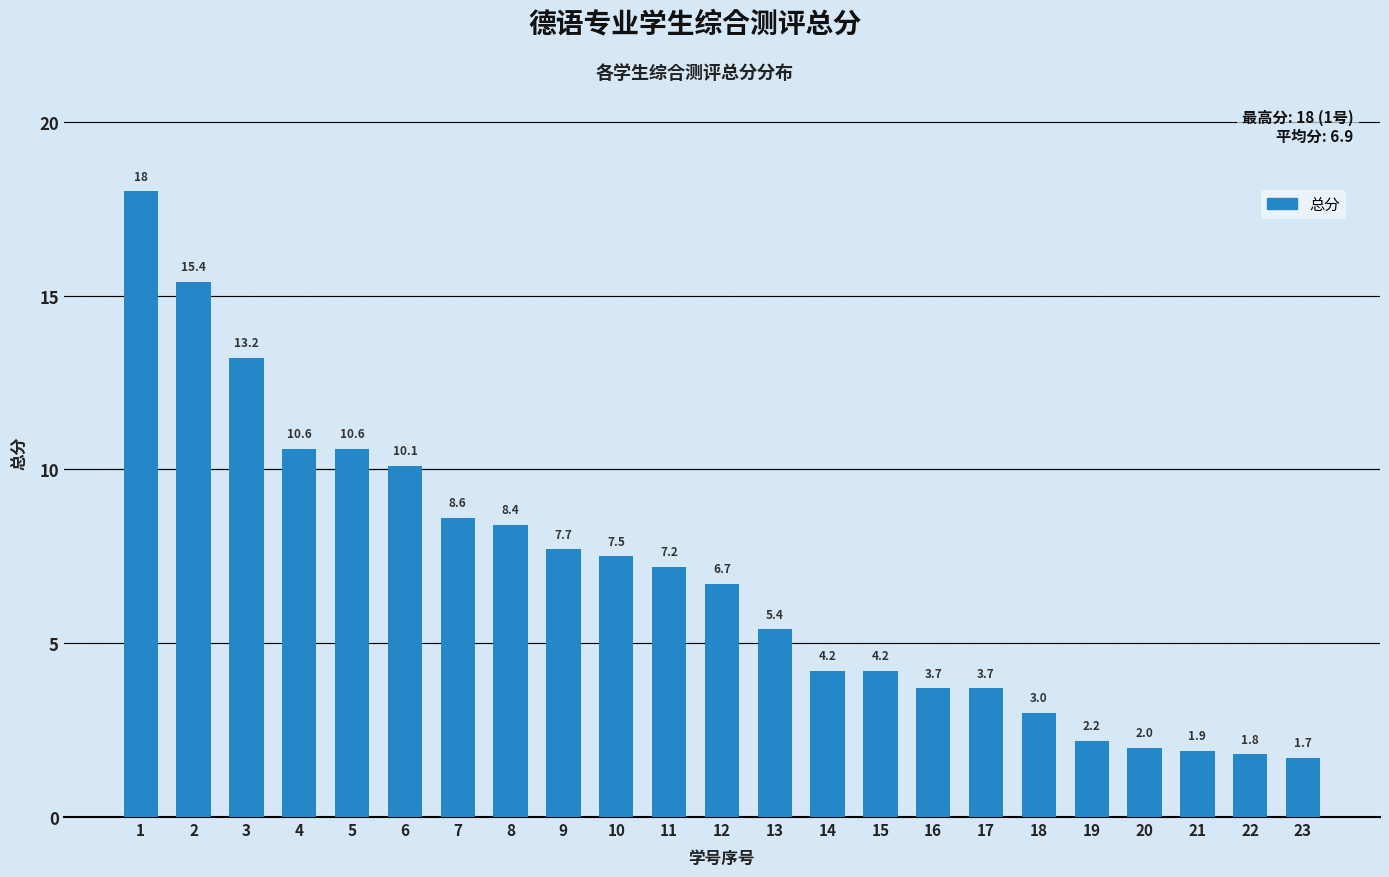

Where does the data first go above 6?

1